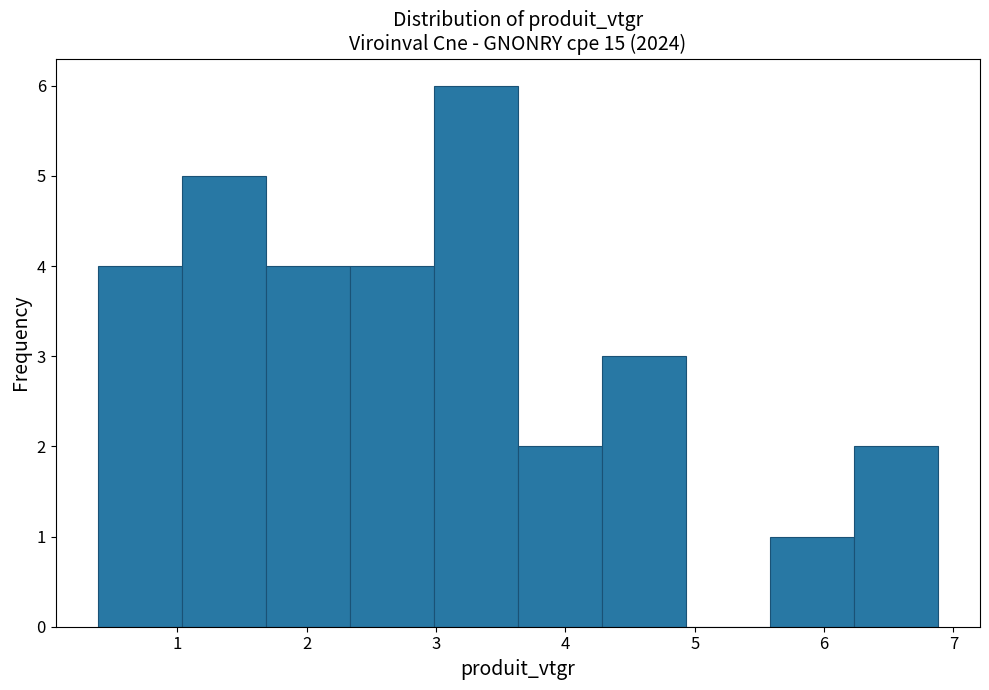

Over which range of the x-axis is the bar tallest?

3.0 to 3.6